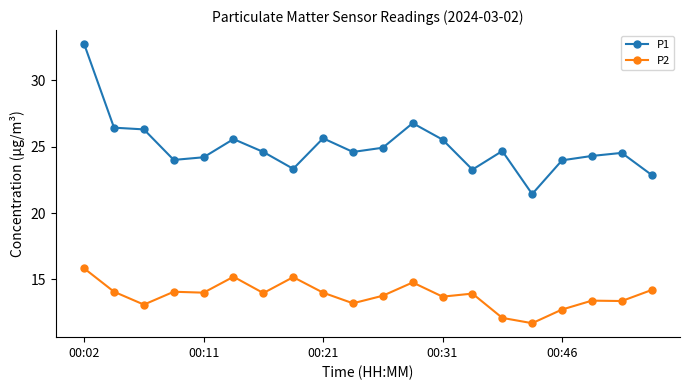

Rank the series by their average value, from highest to lowest.

P1, P2